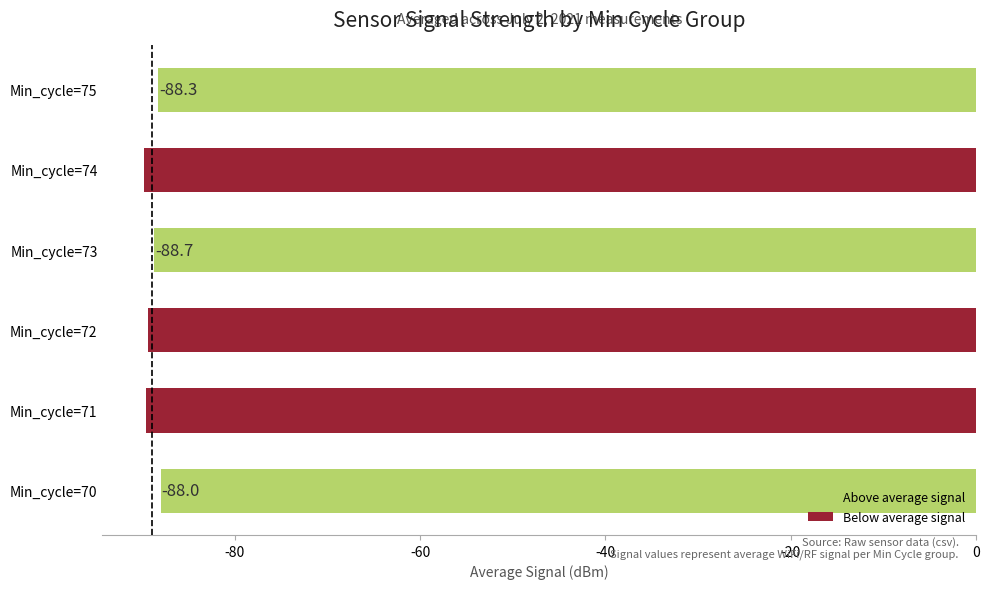

What is the change in value from Min_cycle=74 to Min_cycle=75?

+1.5